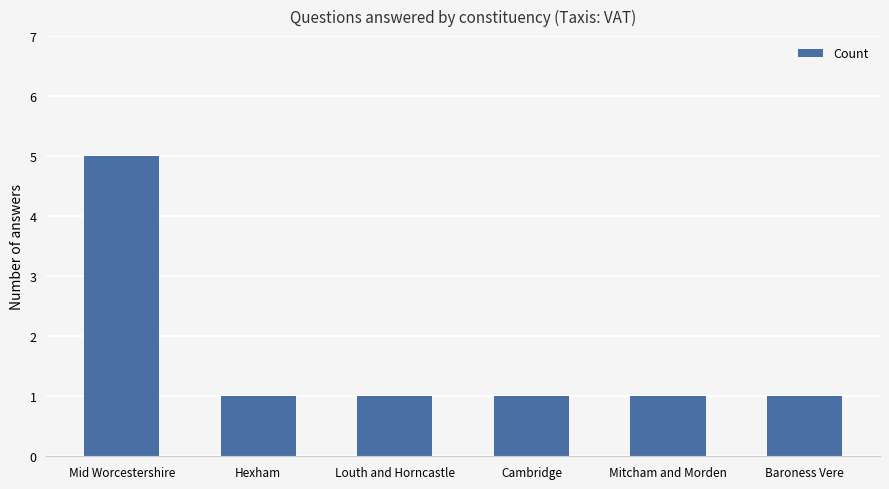

What is the minimum value shown in the chart?

1